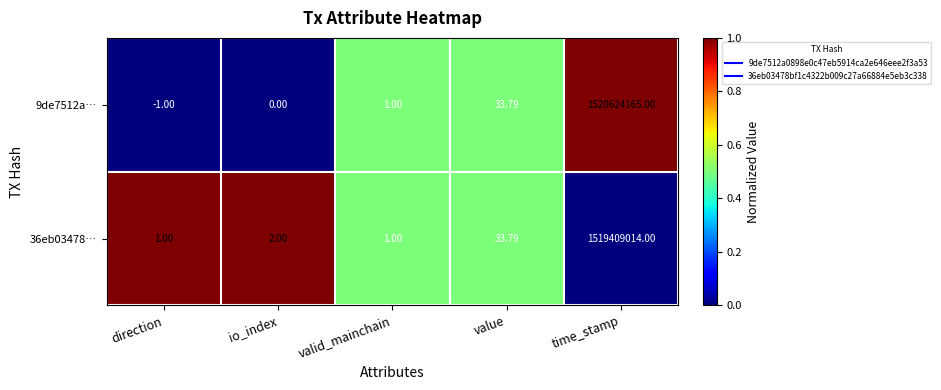

Where is 36eb03478… nearest to the value 759704507?

value